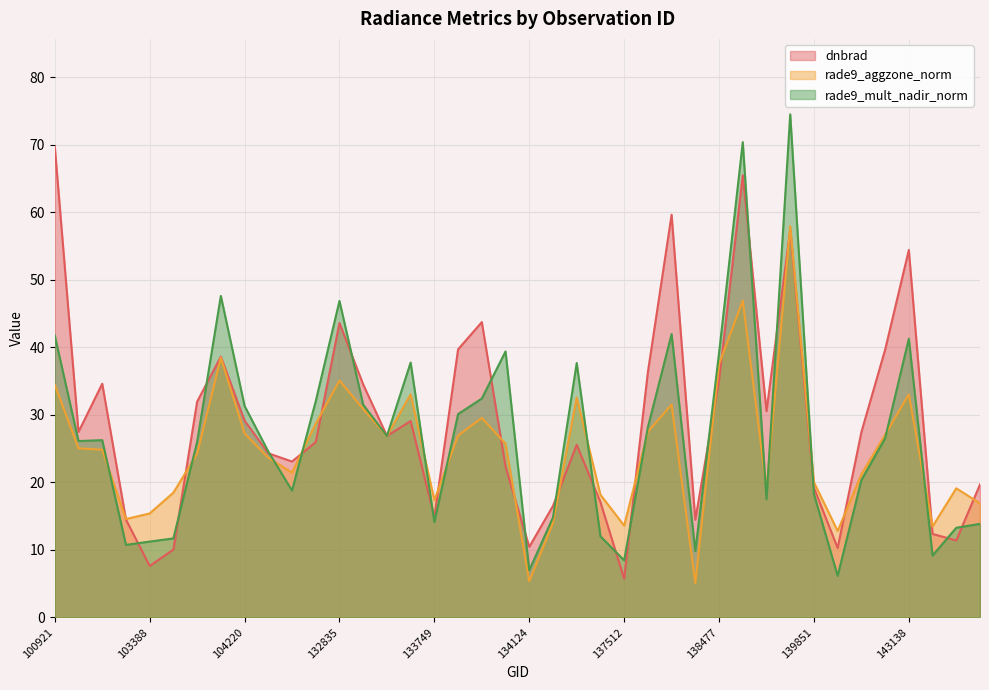

At which category is the sum across all series the highest?

139658